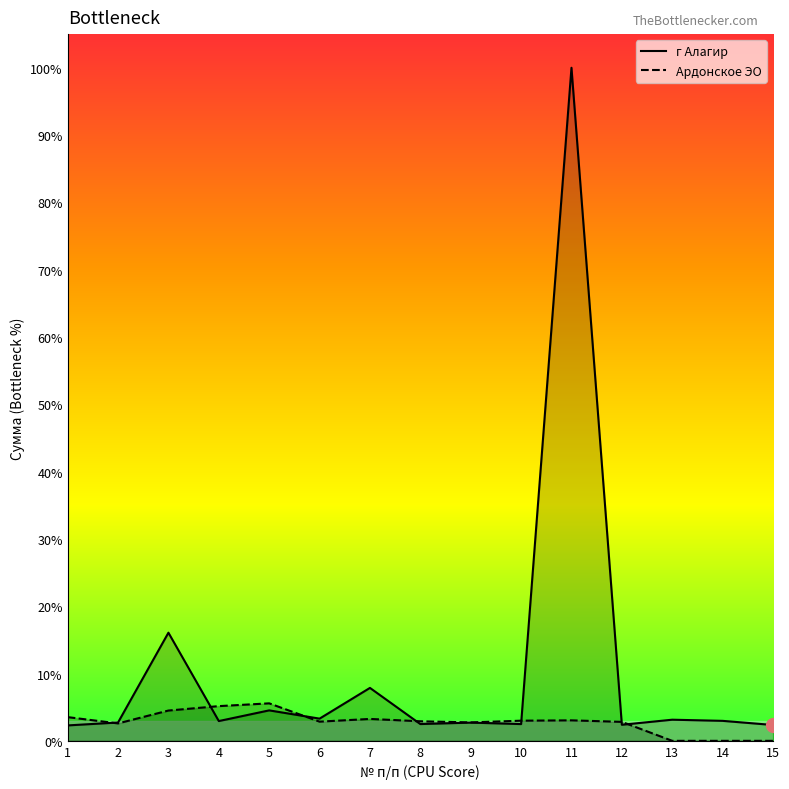

At which label does г Алагир reach its minimum?

1